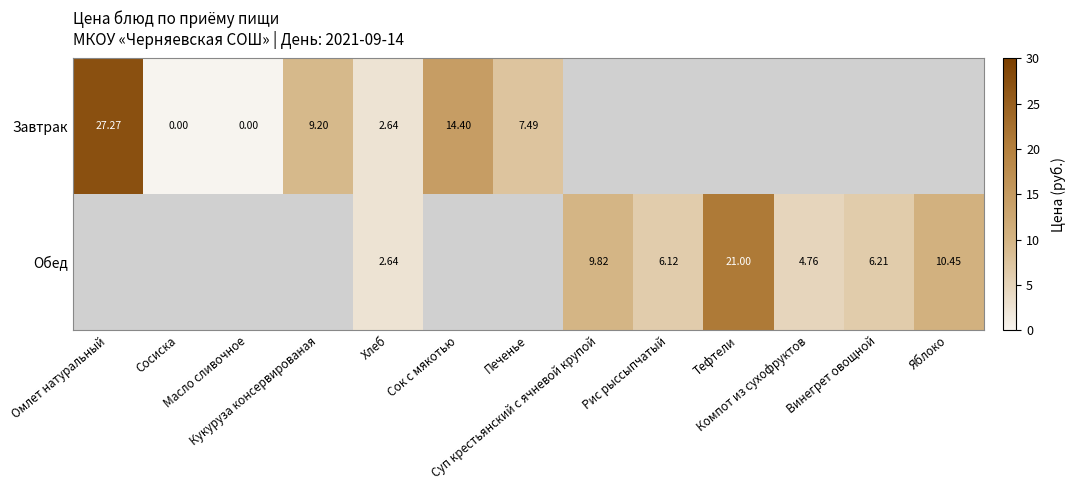

At how many categories does at least one series exceed 6?

9